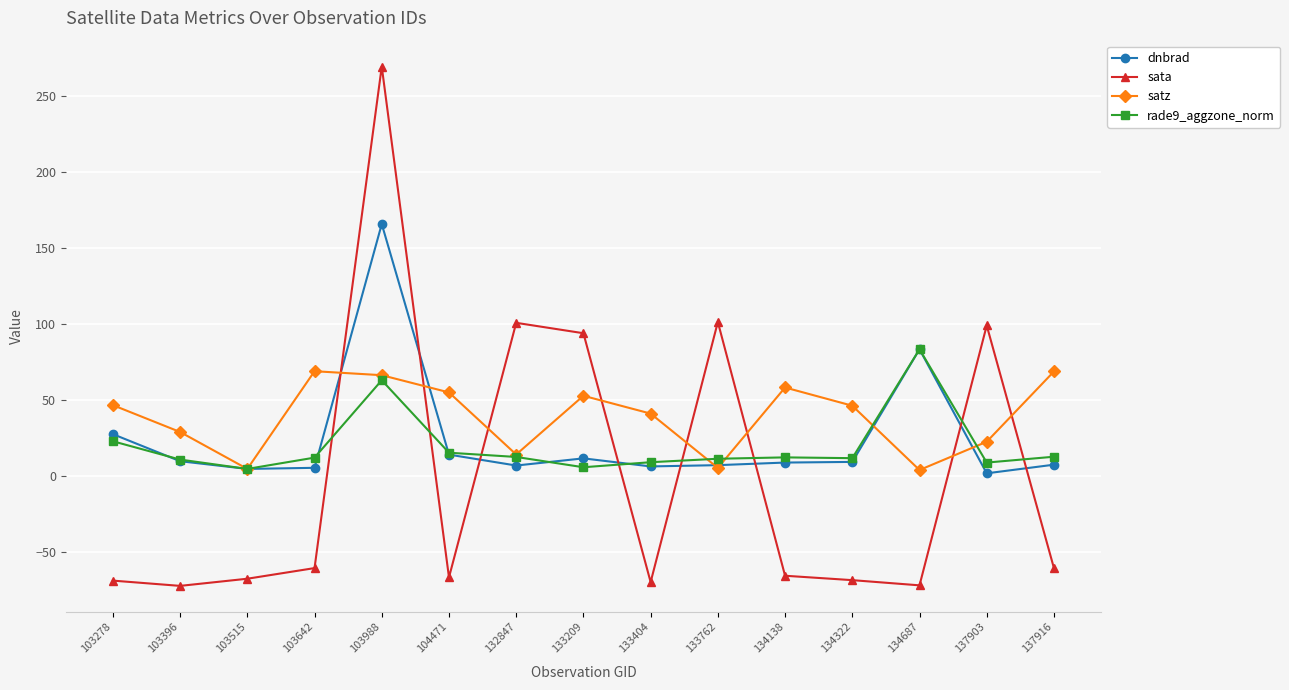

What is the difference between the sata values at 103988 and 104471?

336.5